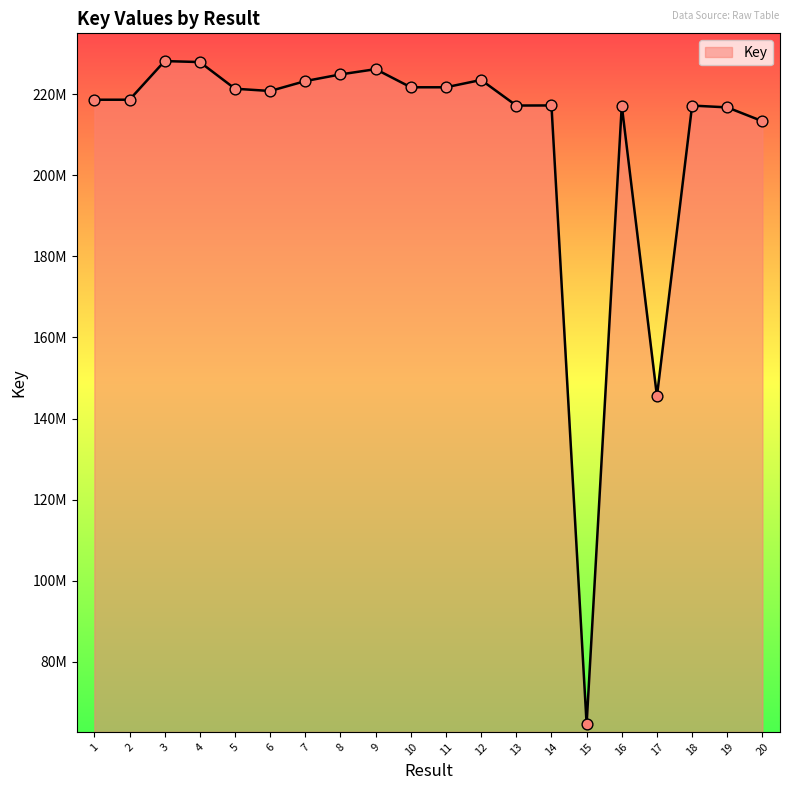

Is this an area chart (filled region under the line)?

Yes